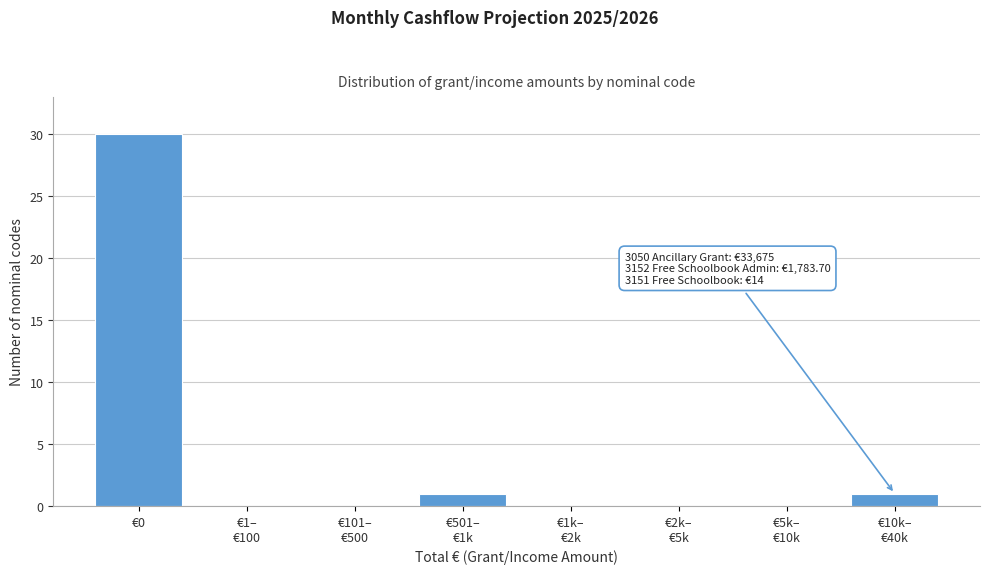

What is the greatest value displayed?

30